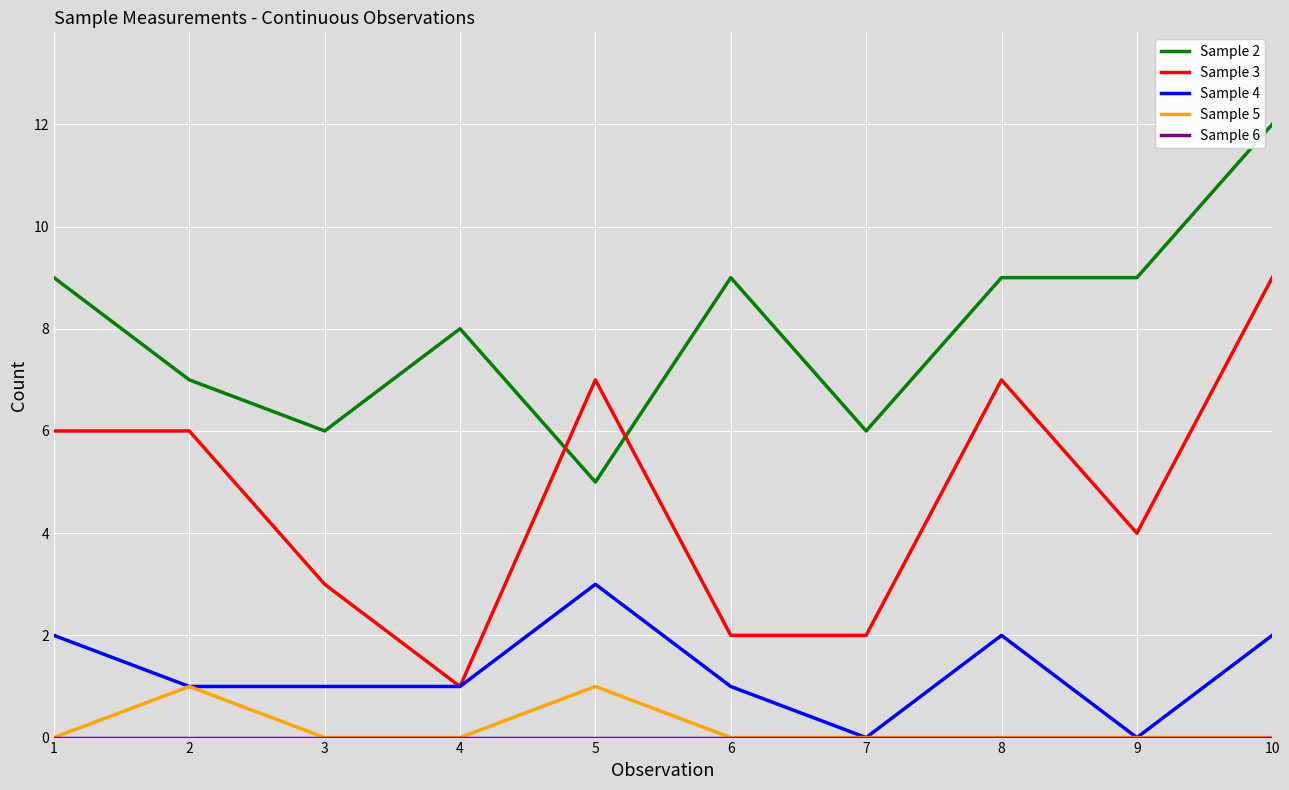

How many values in the Sample 2 series are below 9?

5